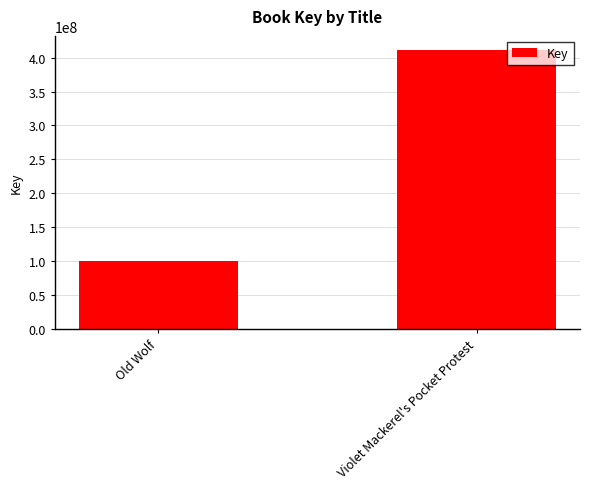

What is the label of the 1st bar from the right?

Violet Mackerel's Pocket Protest